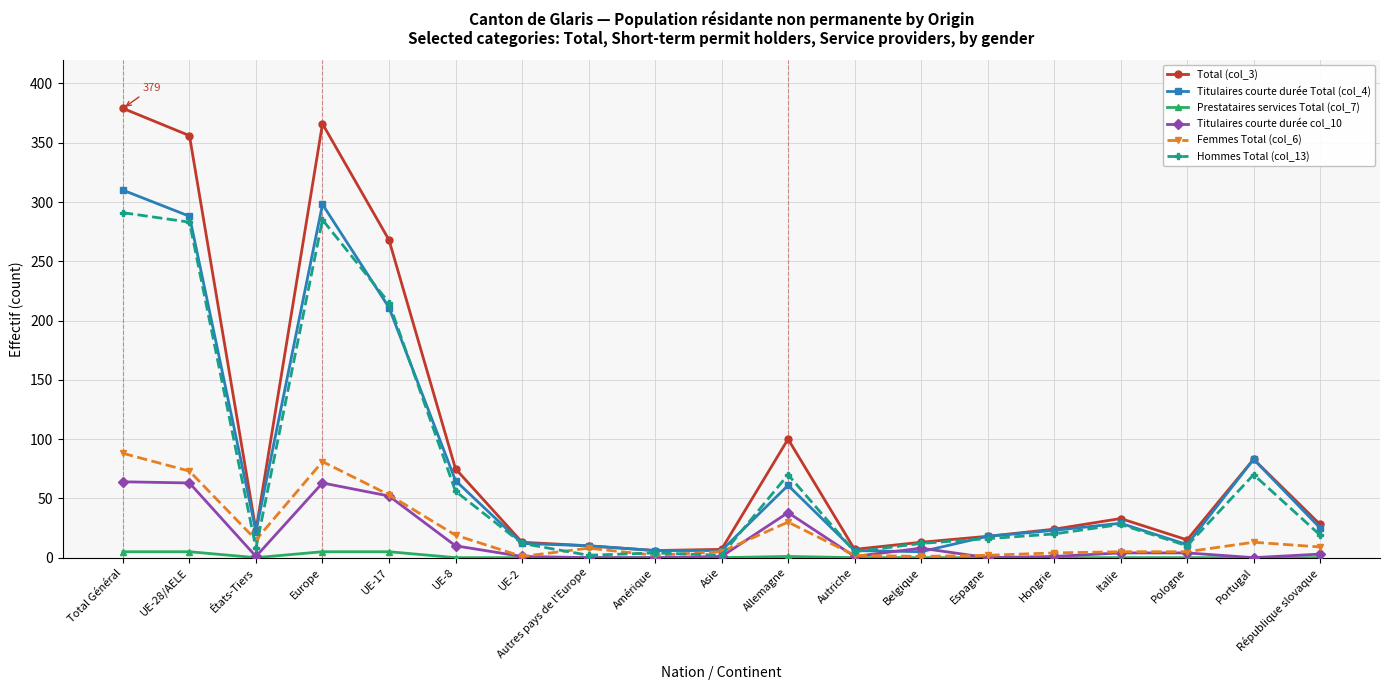

Where is Titulaires courte durée Total (col_4) nearest to the value 157?

UE-17